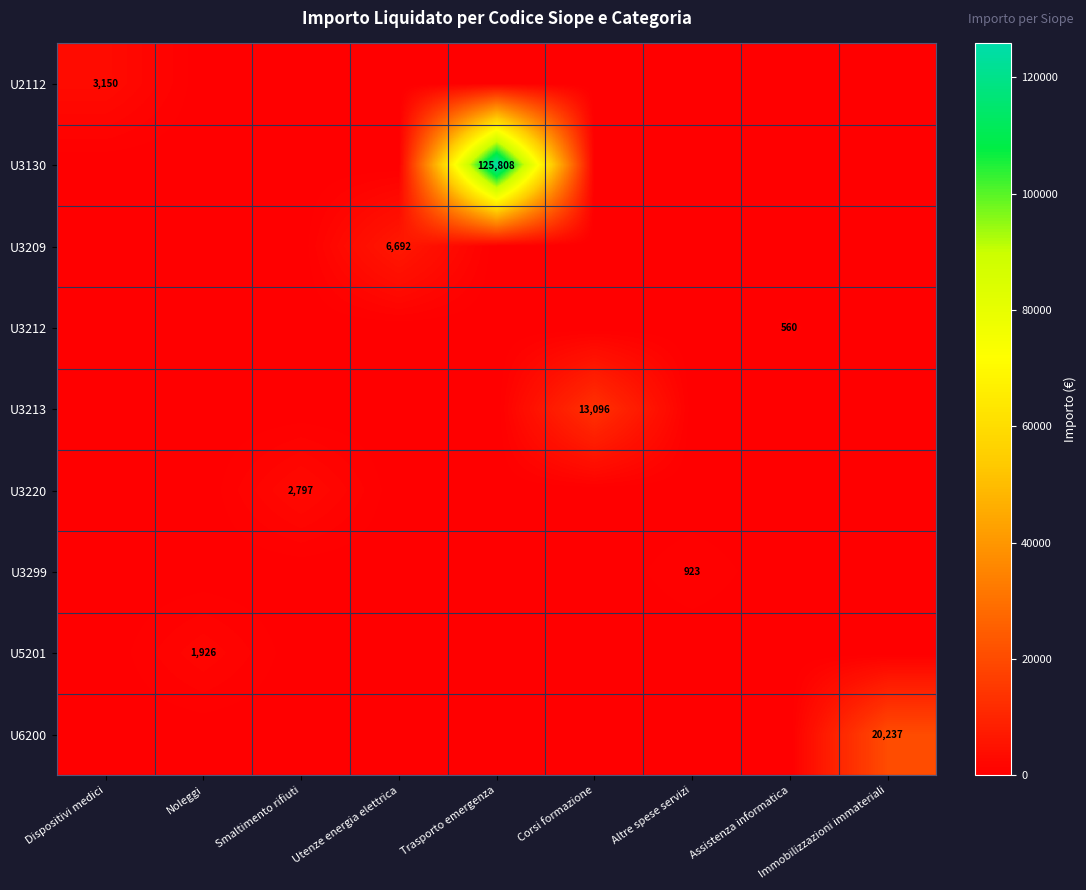

At Immobilizzazioni immateriali, list the series in order from largest to smallest.

U6200, U2112, U3130, U3209, U3212, U3213, U3220, U3299, U5201